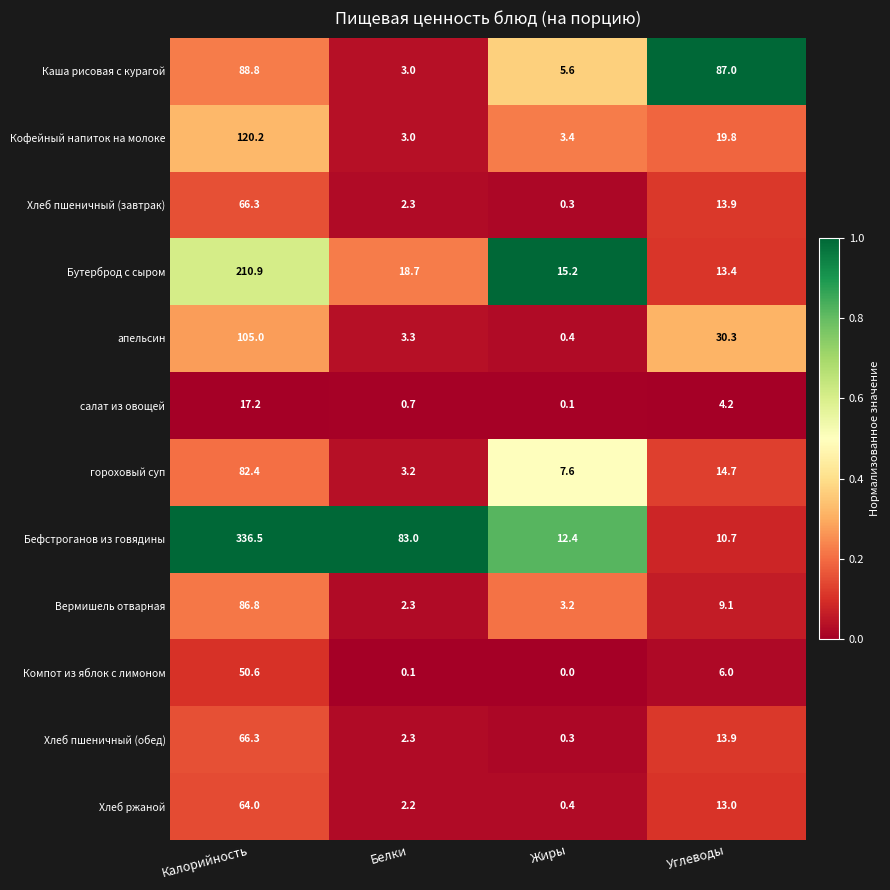

Where does the Компот из яблок с лимоном series first go above 6?

Калорийность